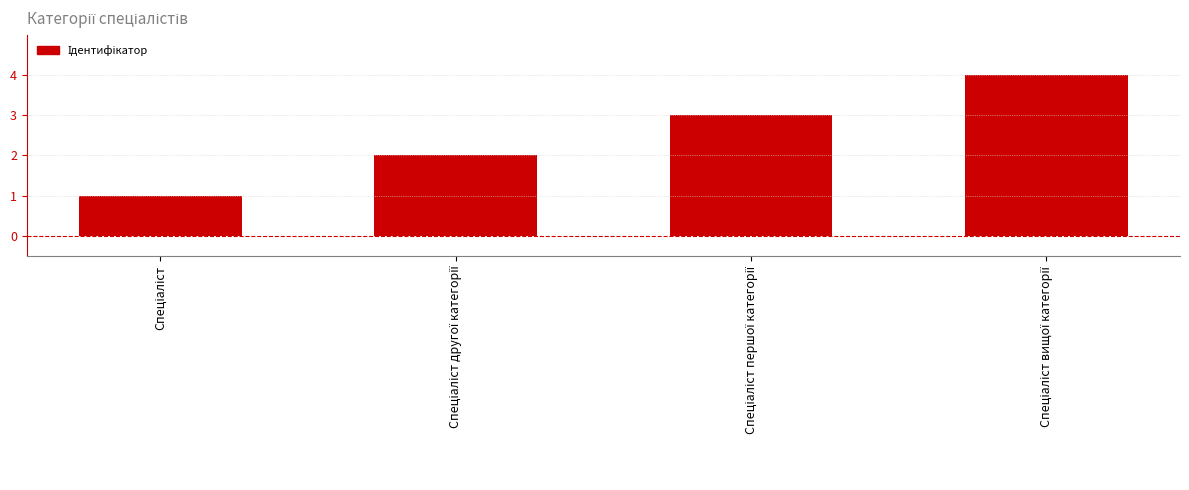

What is the greatest value displayed?

4